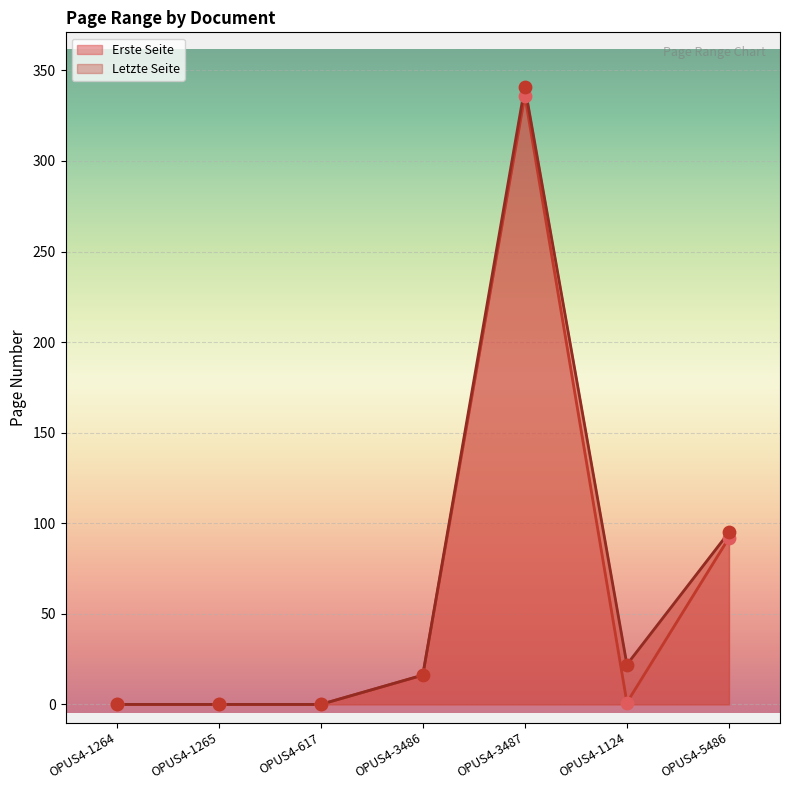

What are all the series names shown in the legend?

Erste Seite, Letzte Seite